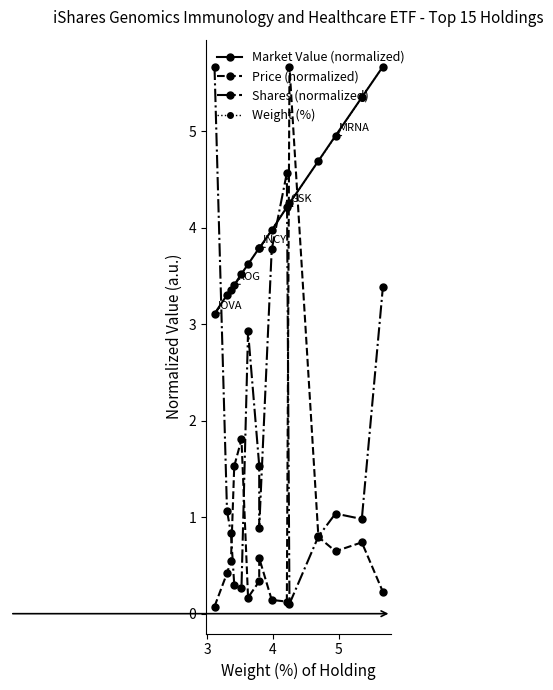

How many lines are shown in the chart?

4